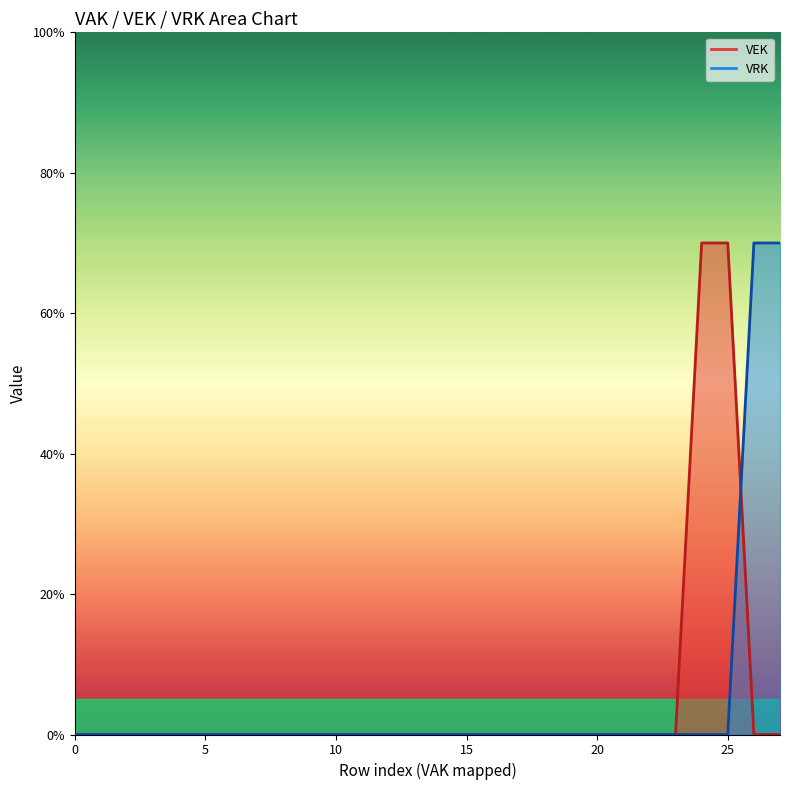

How many intersections are there between VEK and VRK?

1